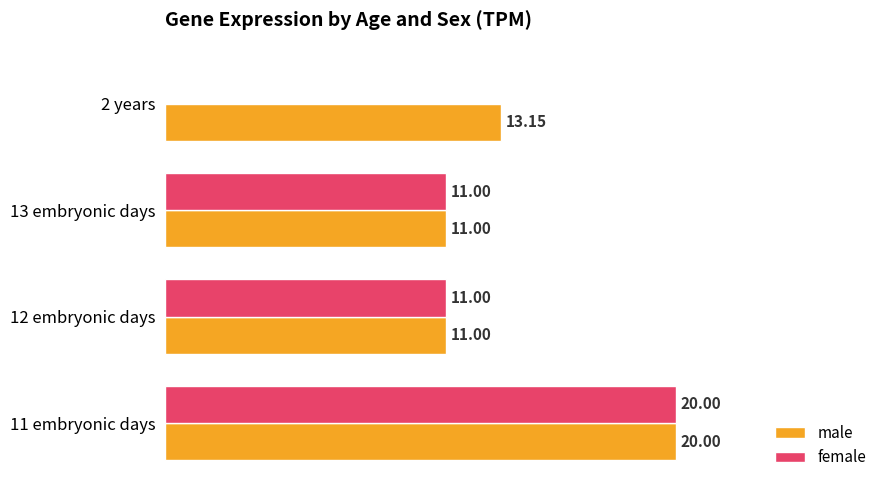

Which series has the largest total across all categories?

male